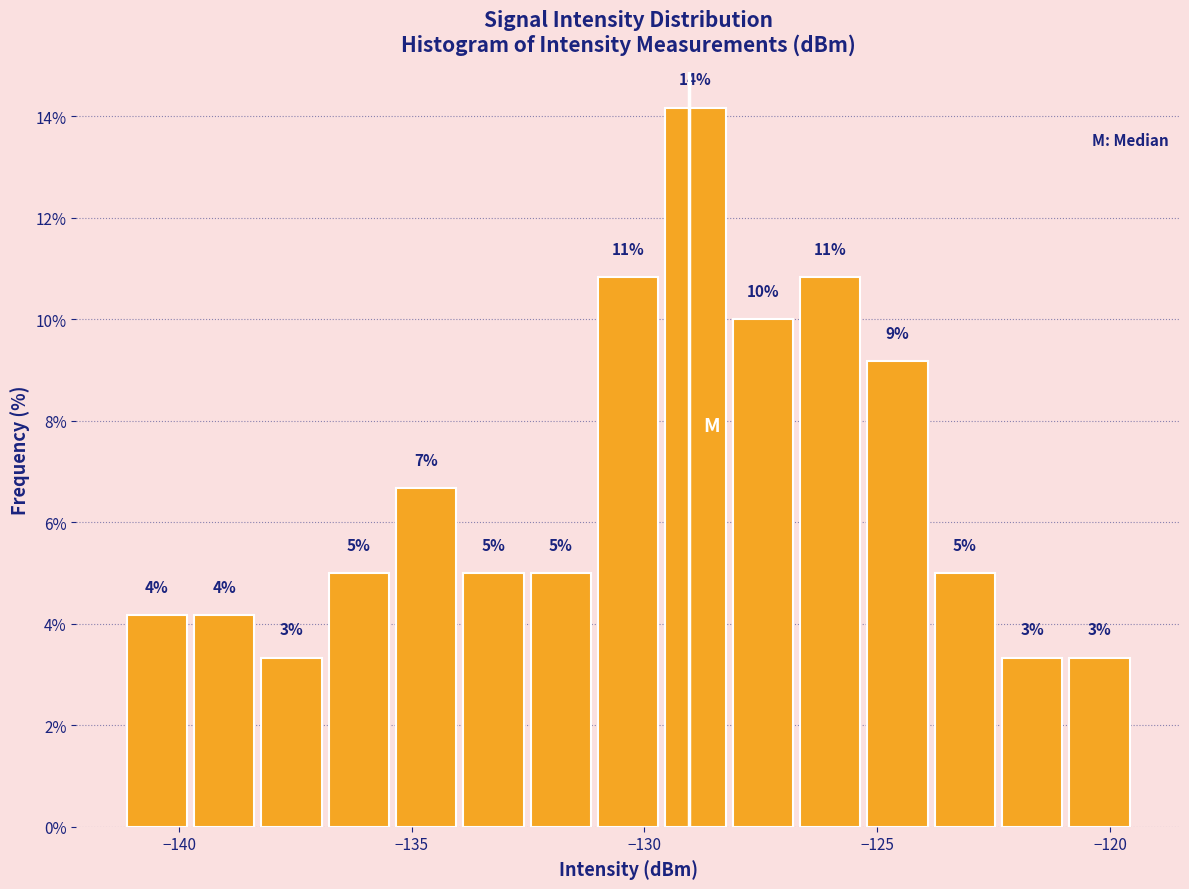

Read against the x-axis, roughly where is the centre of the tallest bar?

-129.0